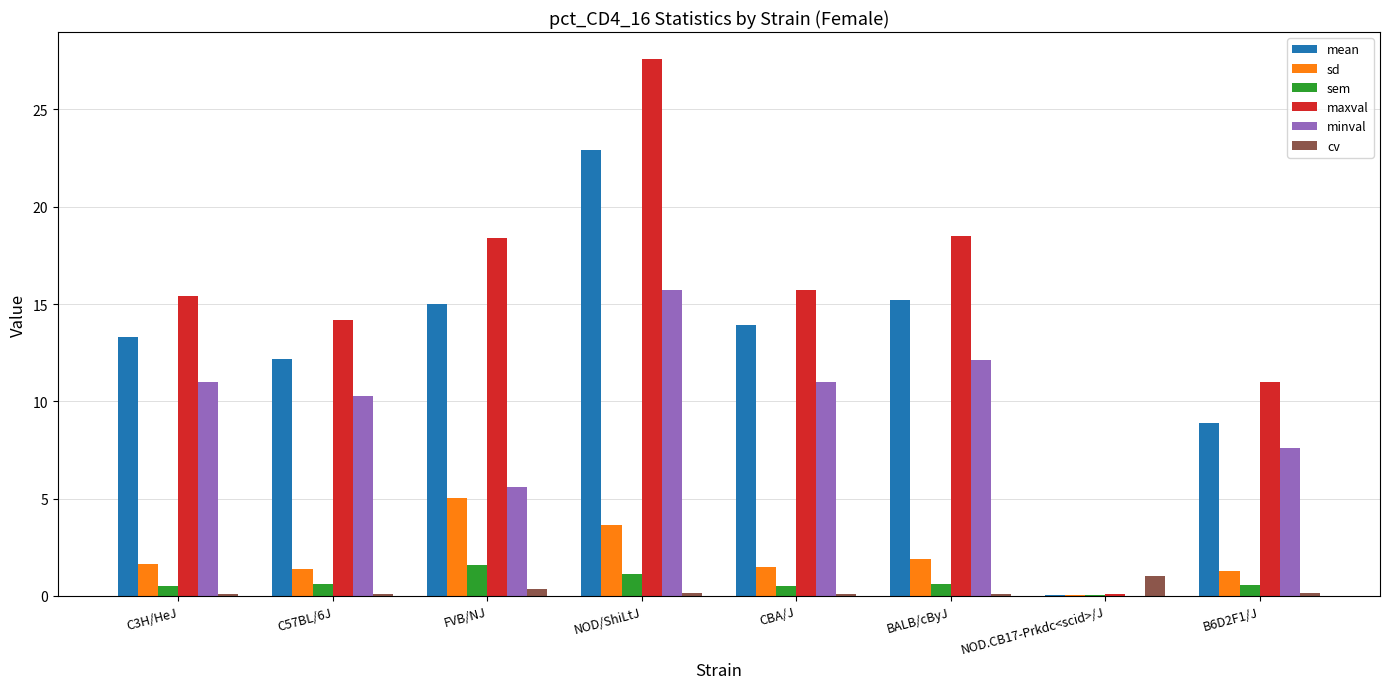

At which category is the sum across all series the highest?

NOD/ShiLtJ